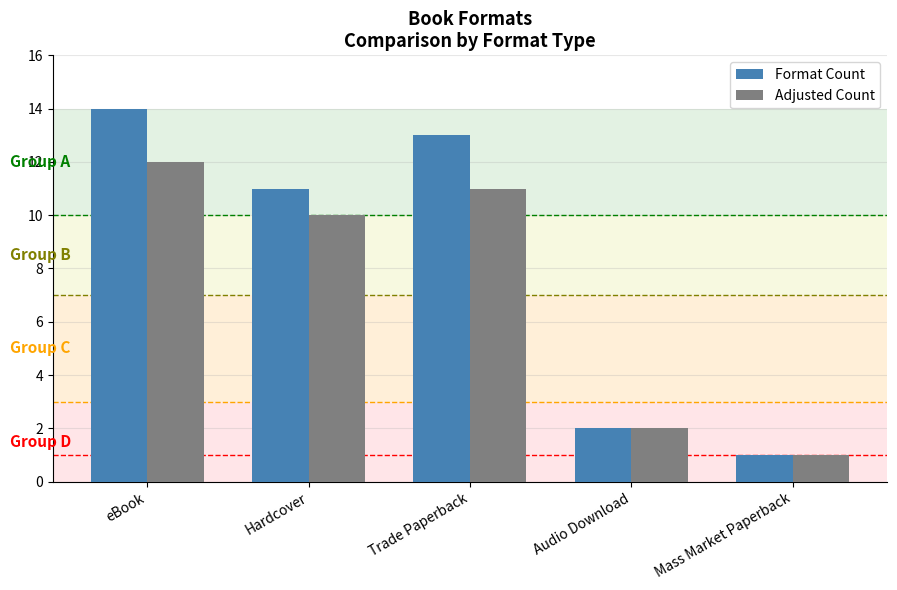

Which series has the largest range (max minus min)?

Format Count